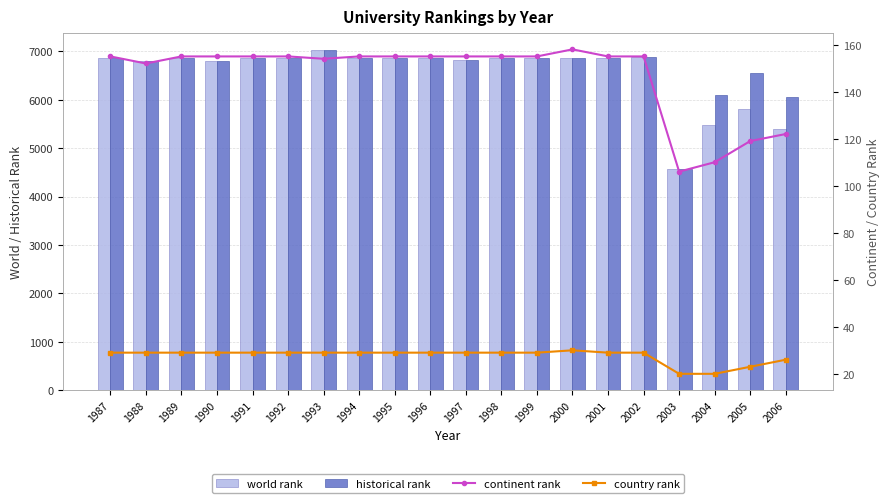

Reading left to right, list all the values displayed in this chart.

world rank: 6868	6800	6868	6799	6868	6868	7025	6868	6868	6868	6820	6868	6868	6870	6868	6879	4560	5485	5804	5393
historical rank: 6868	6800	6868	6799	6868	6868	7025	6868	6868	6868	6820	6868	6868	6870	6868	6879	4560	6094	6553	6053
continent rank: 155	152	155	155	155	155	154	155	155	155	155	155	155	158	155	155	106	110	119	122
country rank: 29	29	29	29	29	29	29	29	29	29	29	29	29	30	29	29	20	20	23	26